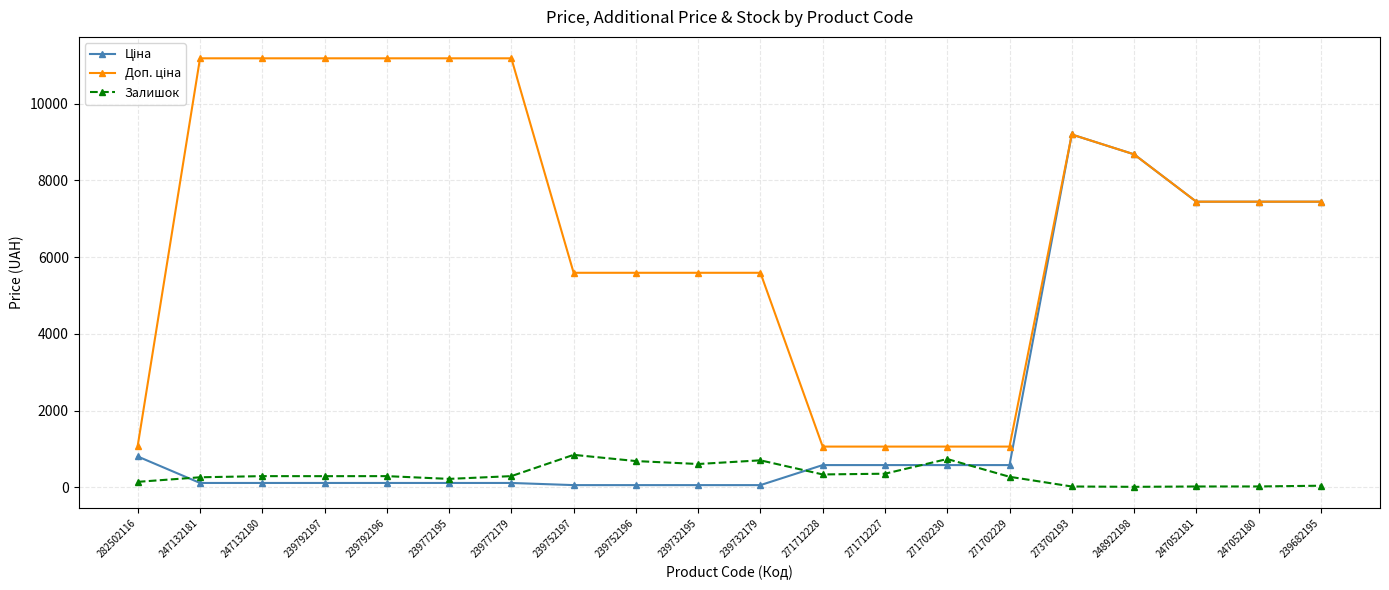

How many lines are shown in the chart?

3